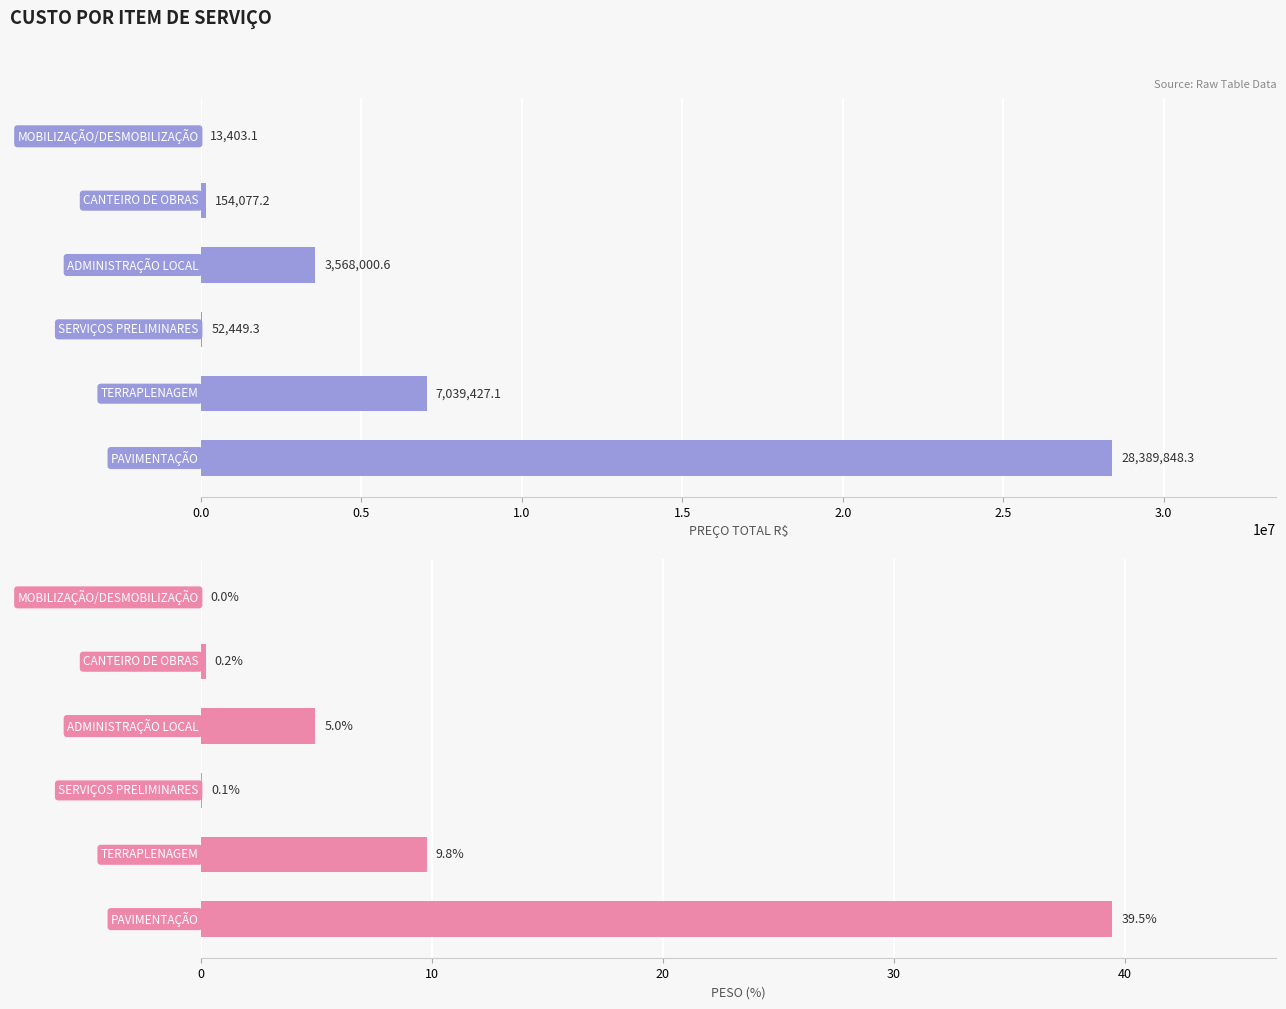

List the series in order of their overall mean, highest first.

PREÇO TOTAL R$, PESO (%)